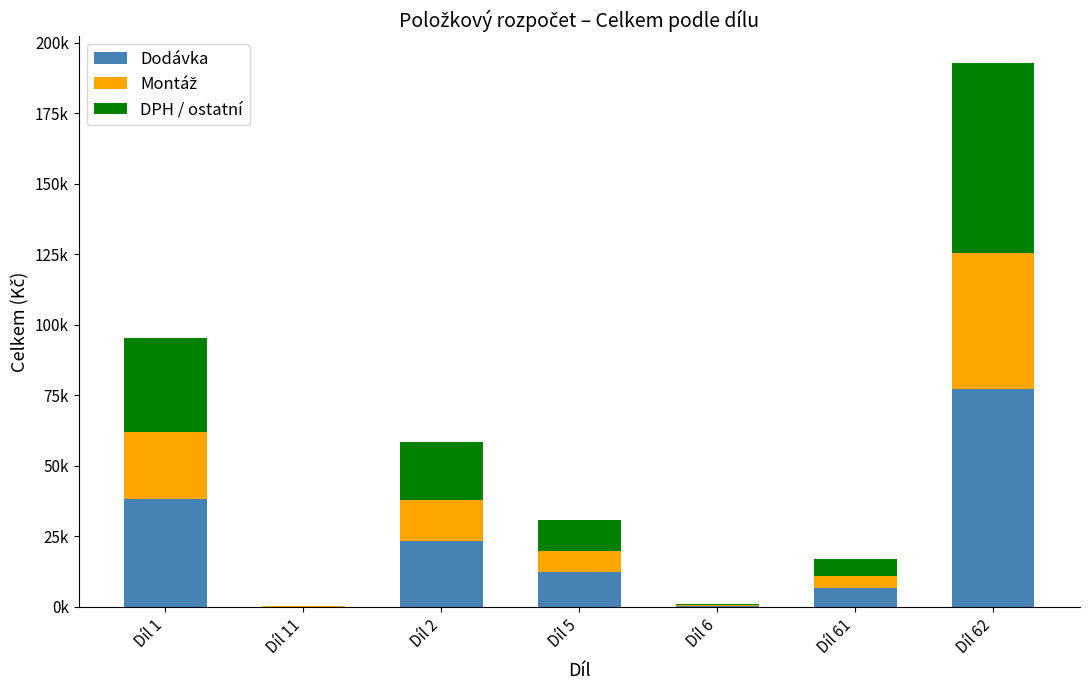

What value does the DPH / ostatní series have at Díl 2?

20486.9